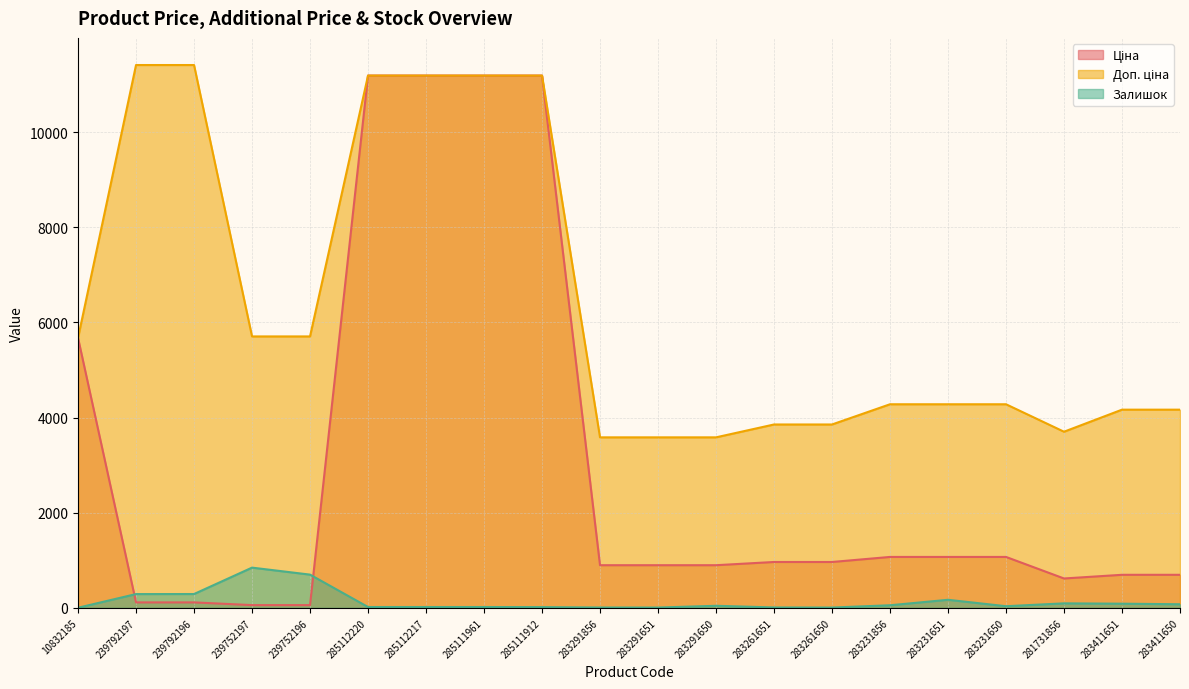

True or false: Доп. ціна has more than 1 interior local peaks.

False